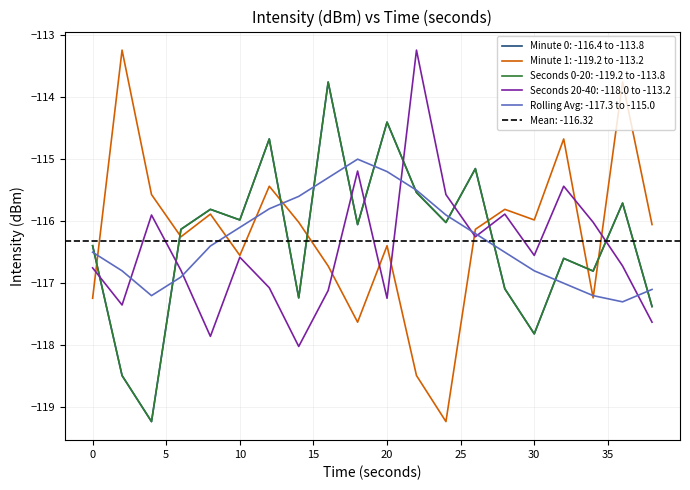

How many values in the Minute 1 series exceed -116?

8